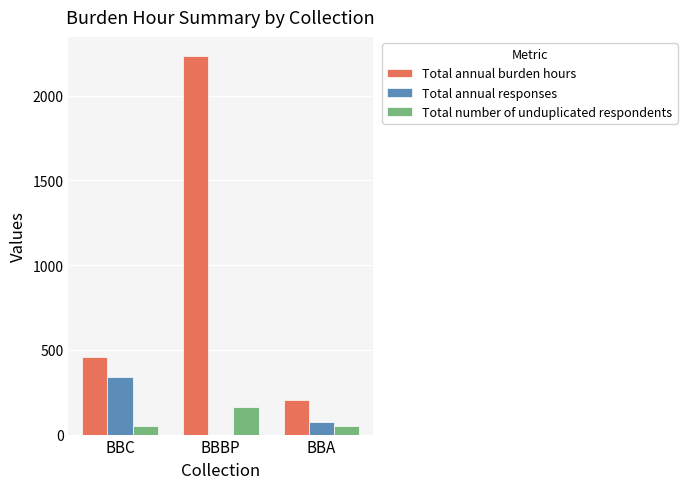

What is the sum of all Total number of unduplicated respondents values?

260.0